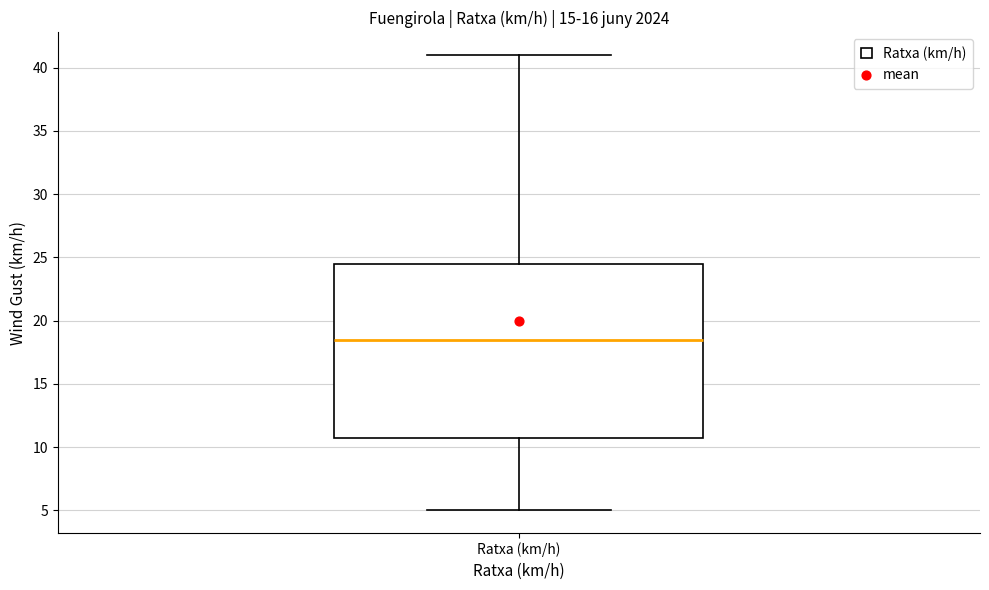

Transcribe this box plot: give where the median line is, the range the box spans, and where the two whiskers end, as read against the y-axis. The values are not printed on the chart, so give them approximately, as read against the axis.

median 18.5, box 11.0 to 24.5, whiskers 5.0 to 41.0